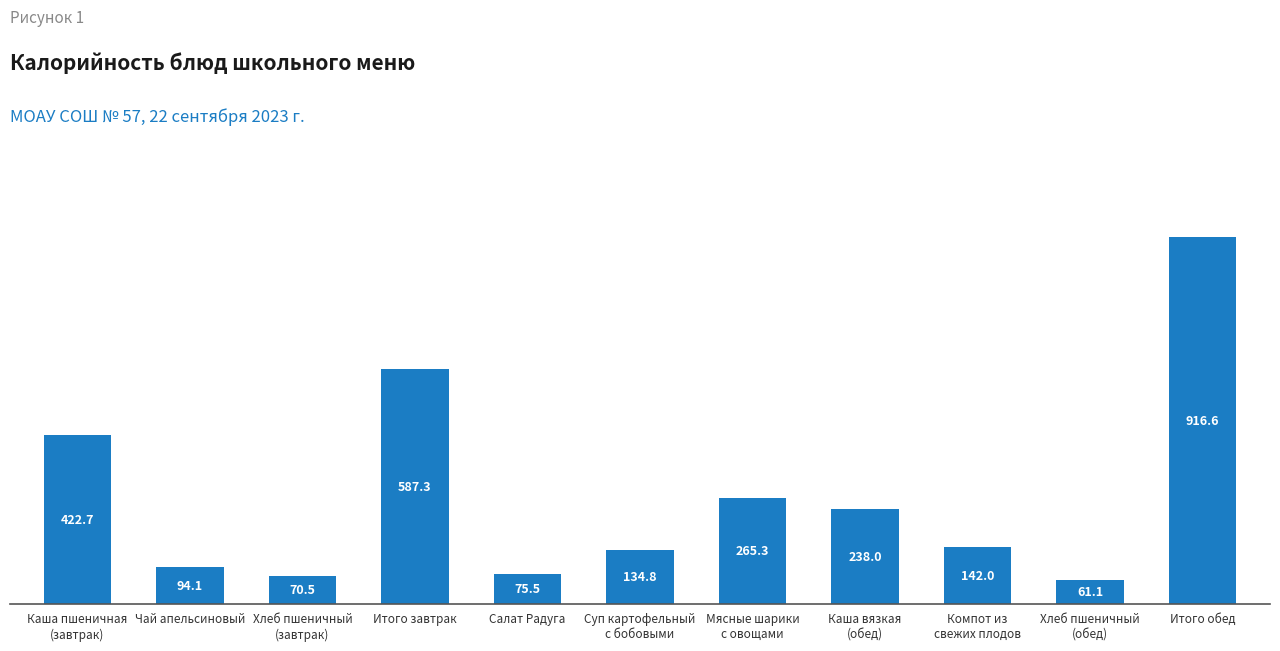

The chart shows a value of 203.9 at Суп картофельный
с бобовыми. True or false?

False